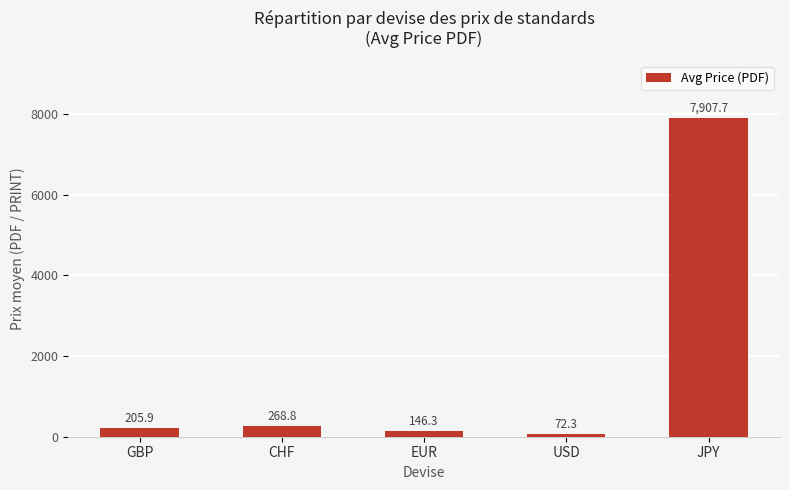

Where does the data first go above 205?

GBP